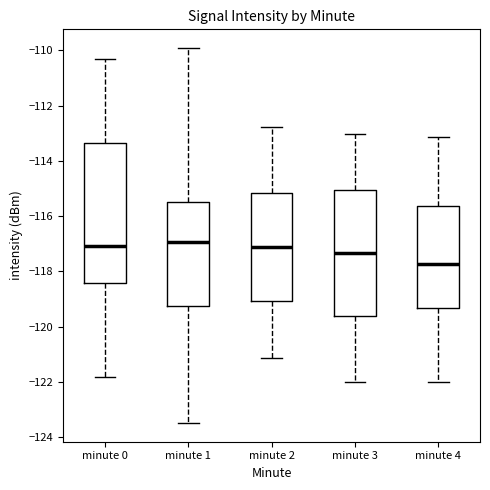

Reading left to right, read every box against the y-axis: the position of its median line, the range the box covers, and the ends of its whiskers. The values are not printed on the chart, so give them approximately, as read against the axis.

minute 0: median -117.0, box -118.4 to -113.4, whiskers -121.8 to -110.4
minute 1: median -117.0, box -119.2 to -115.4, whiskers -123.4 to -110.0
minute 2: median -117.2, box -119.0 to -115.2, whiskers -121.2 to -112.8
minute 3: median -117.4, box -119.6 to -115.0, whiskers -122.0 to -113.0
minute 4: median -117.8, box -119.4 to -115.6, whiskers -122.0 to -113.2